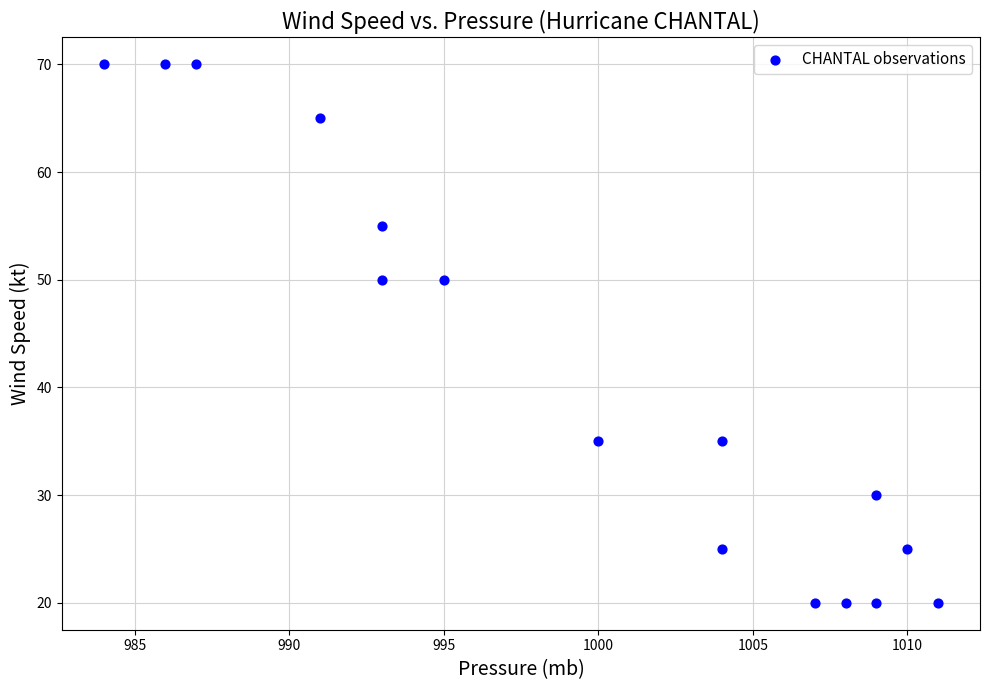

What is the range of Y values (max minus min)?

50